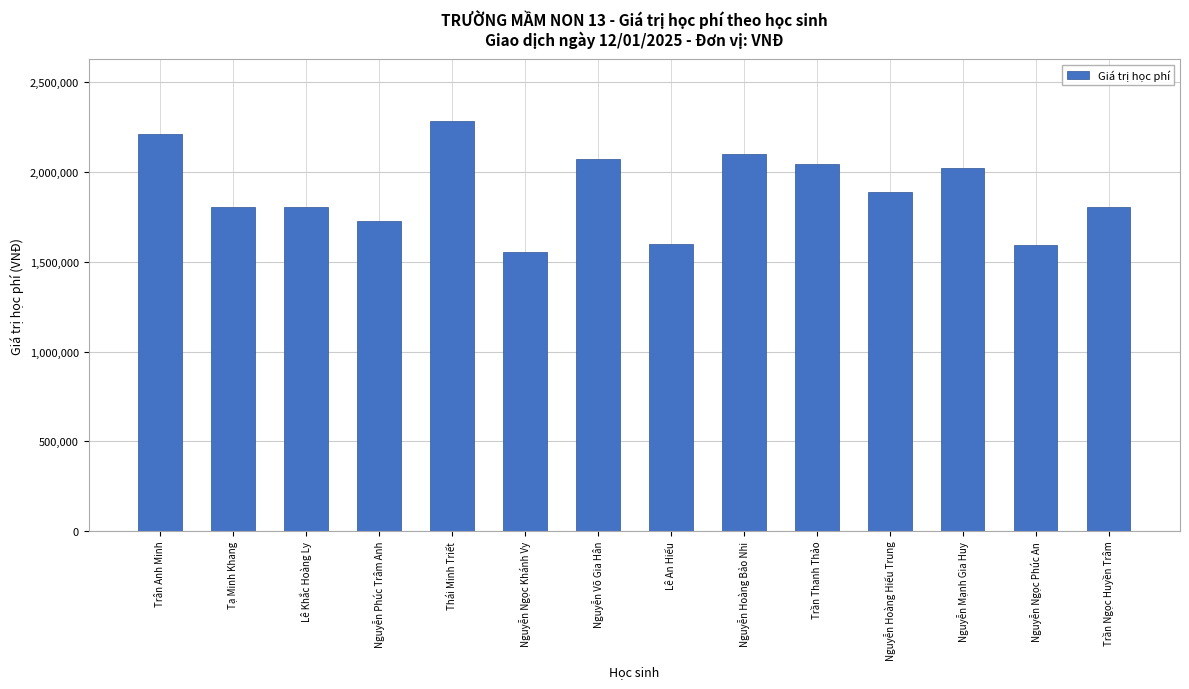

True or false: the data shows 2074000 at Nguyễn Võ Gia Hân.

True